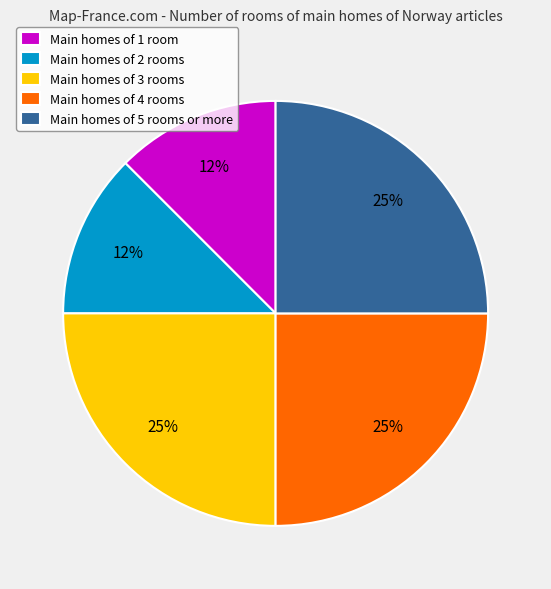

Count the number of slices in the pie.

5